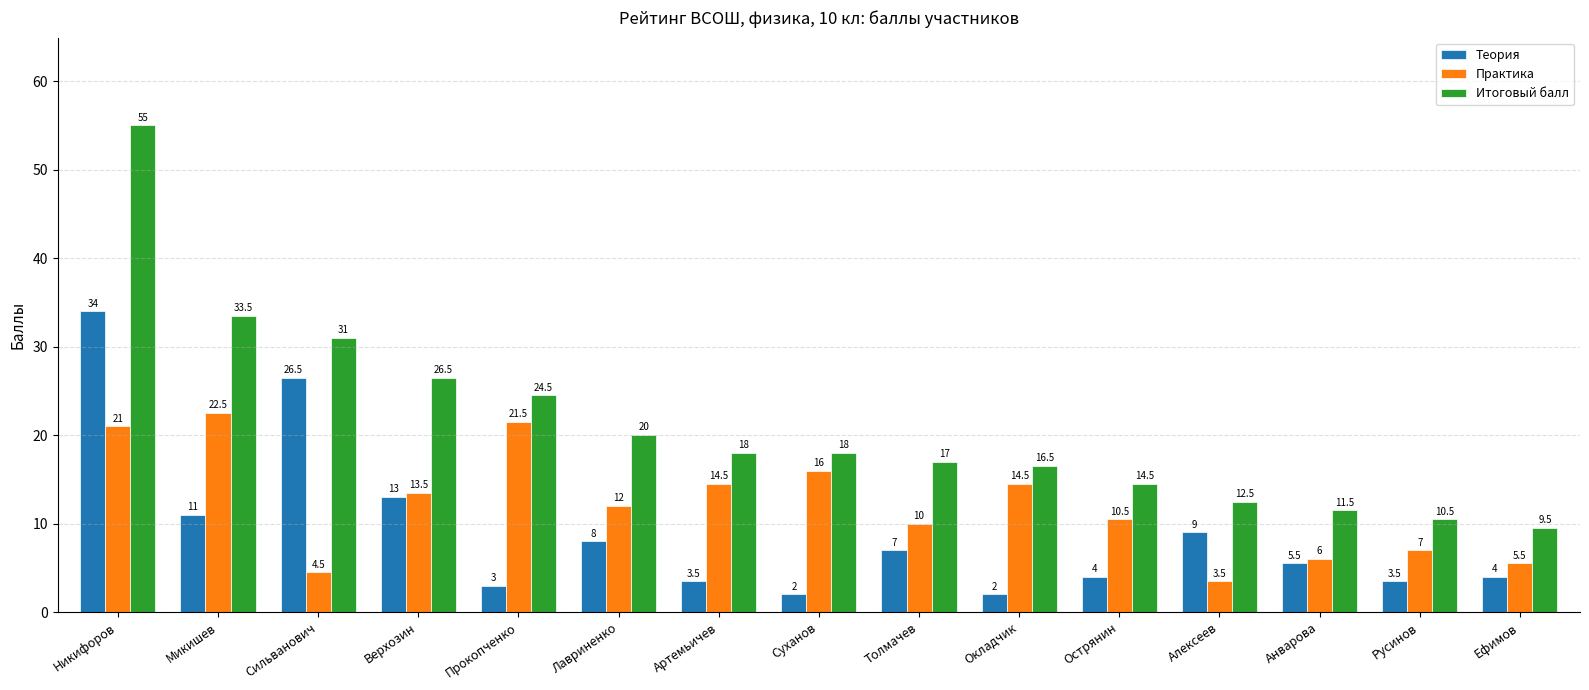

What is the approximate value of Теория at Острянин?

4.0